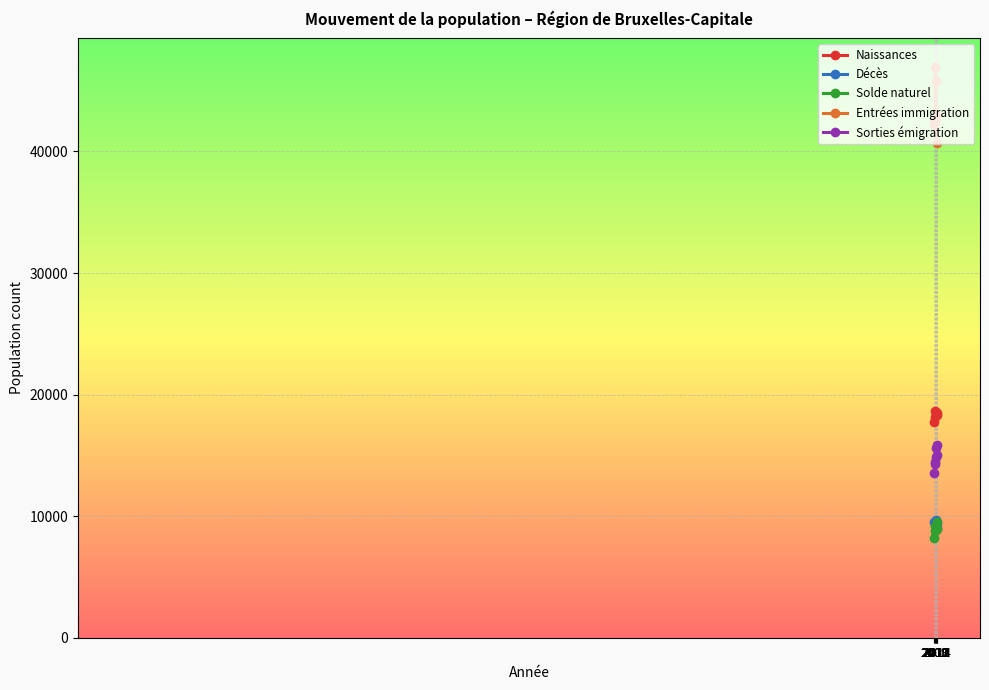

What are all the series names shown in the legend?

Naissances, Décès, Solde naturel, Entrées immigration, Sorties émigration